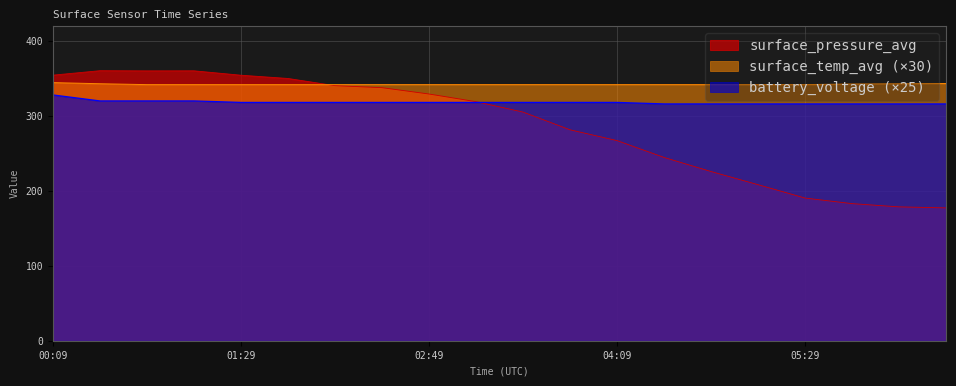

What is the smallest value displayed?

177.4